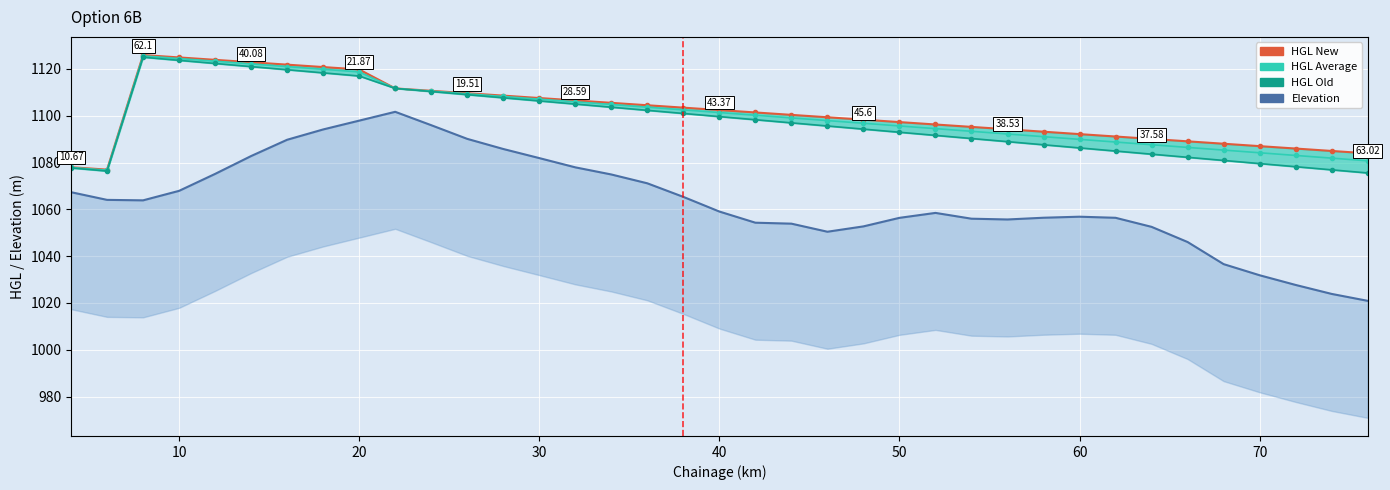

What is the sum of all HGL Old values?

40621.8